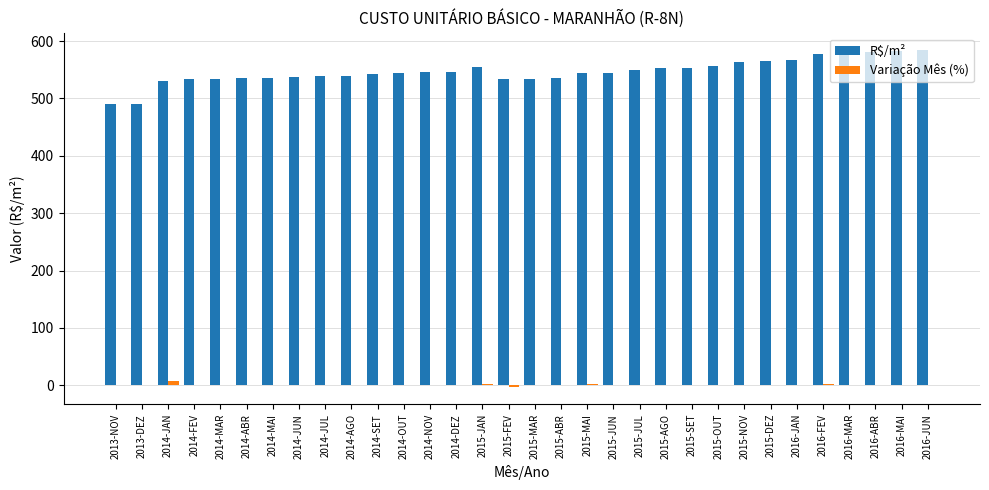

What are all the series names shown in the legend?

R$/m², Variação Mês (%)